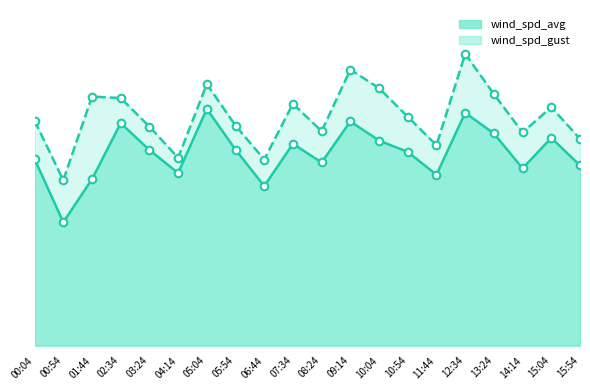

Which series has the largest total across all categories?

wind_spd_gust